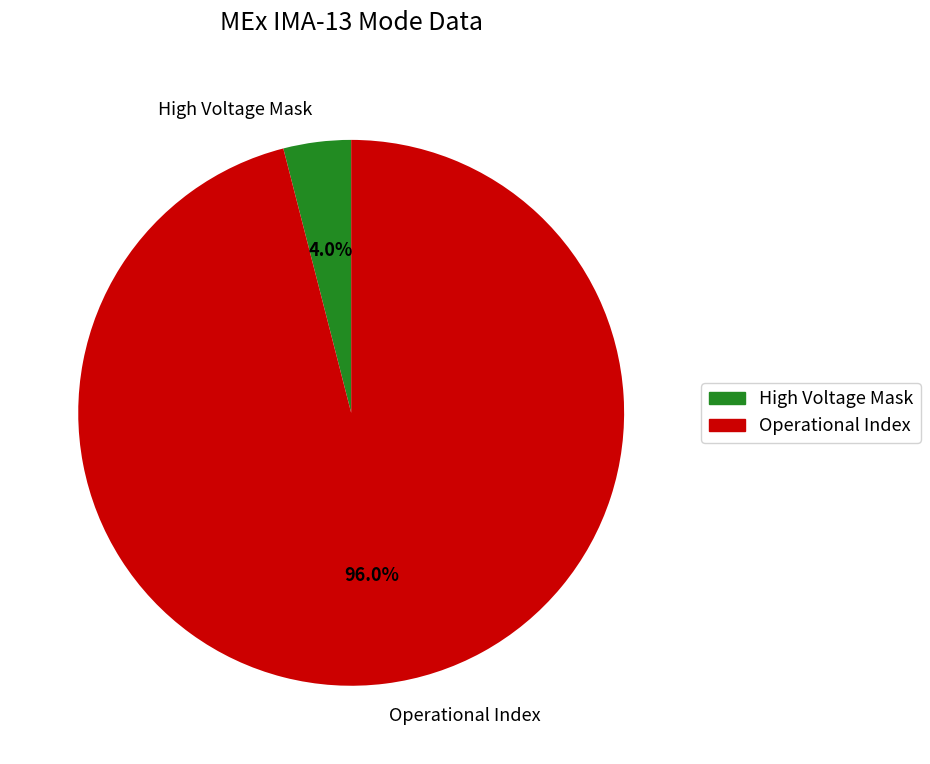

Count the number of slices in the pie.

2